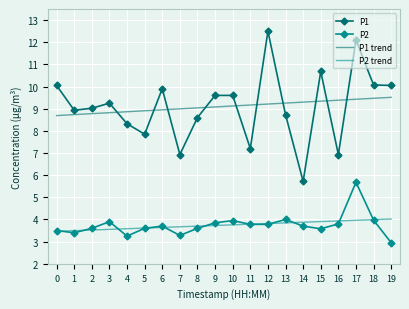

Rank the series by their maximum value, from lowest to highest.

P2 trend, P2, P1 trend, P1